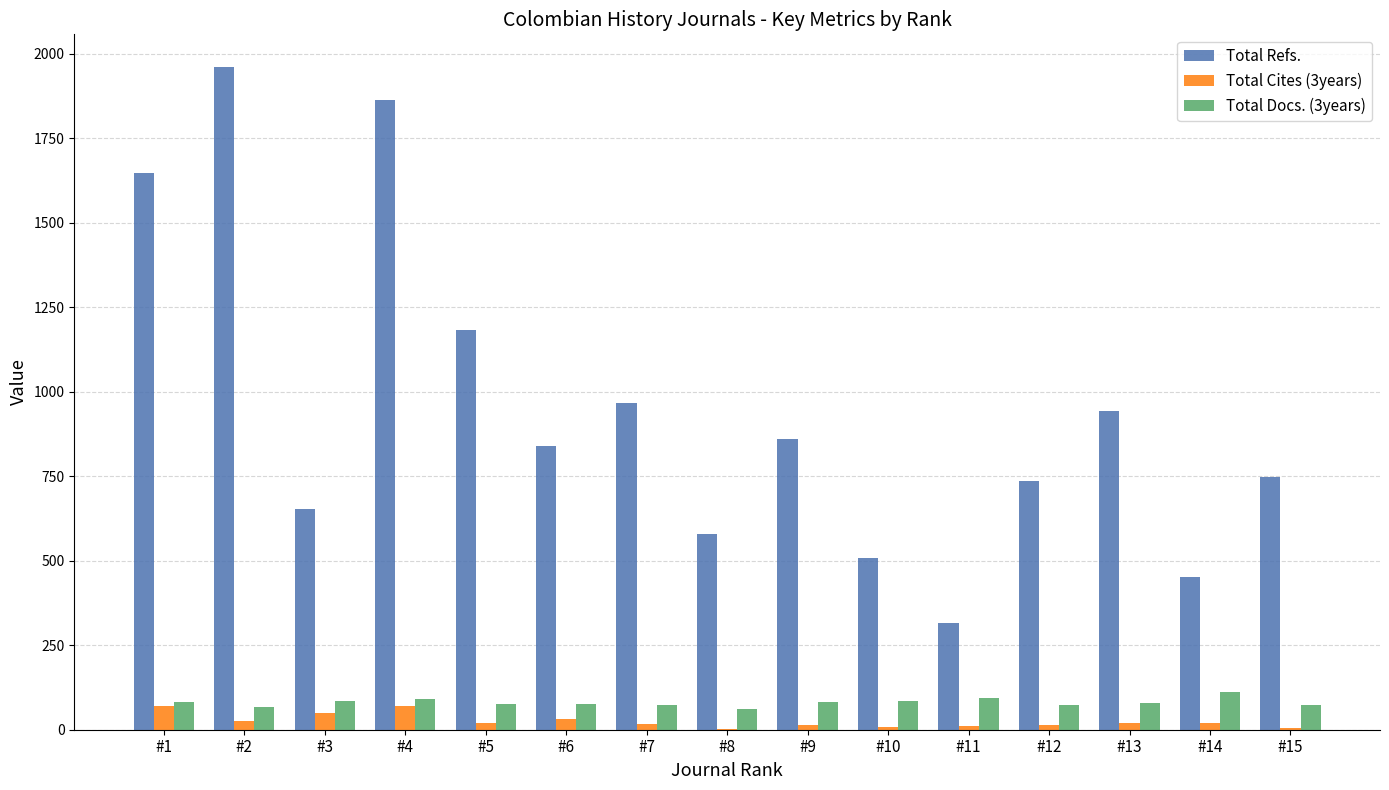

What is the maximum value shown in the chart?

1959